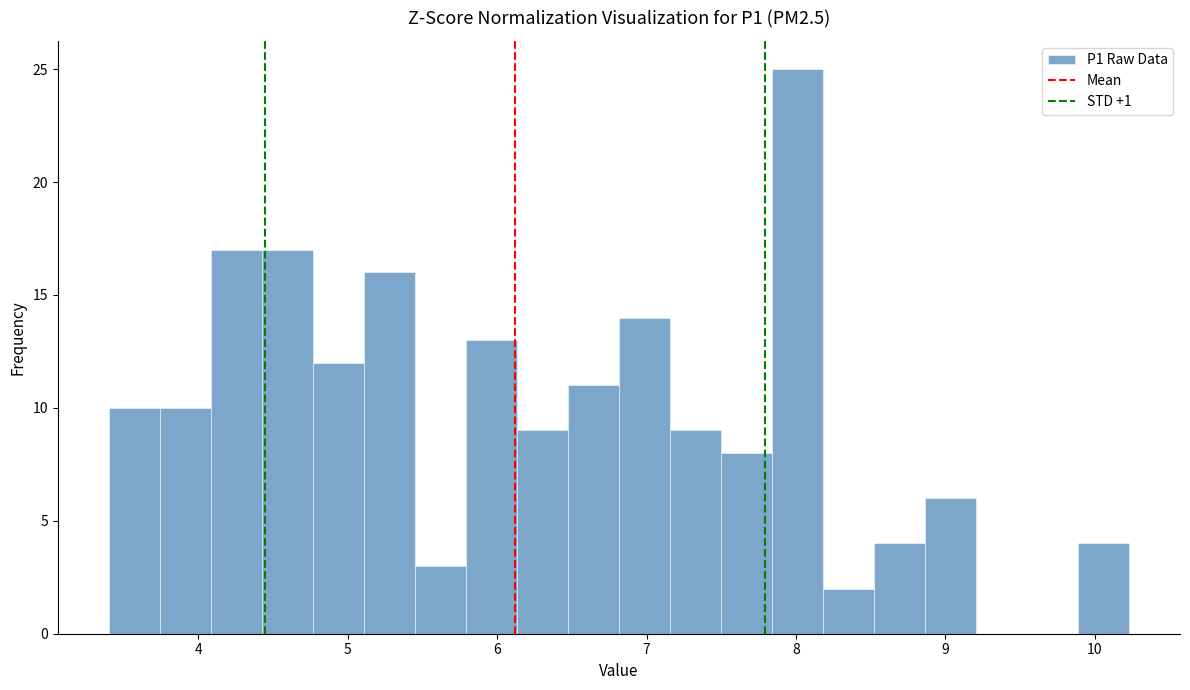

Around what value on the x-axis is the tallest bar? Give the approximate position of its centre, as read against the axis.

8.0